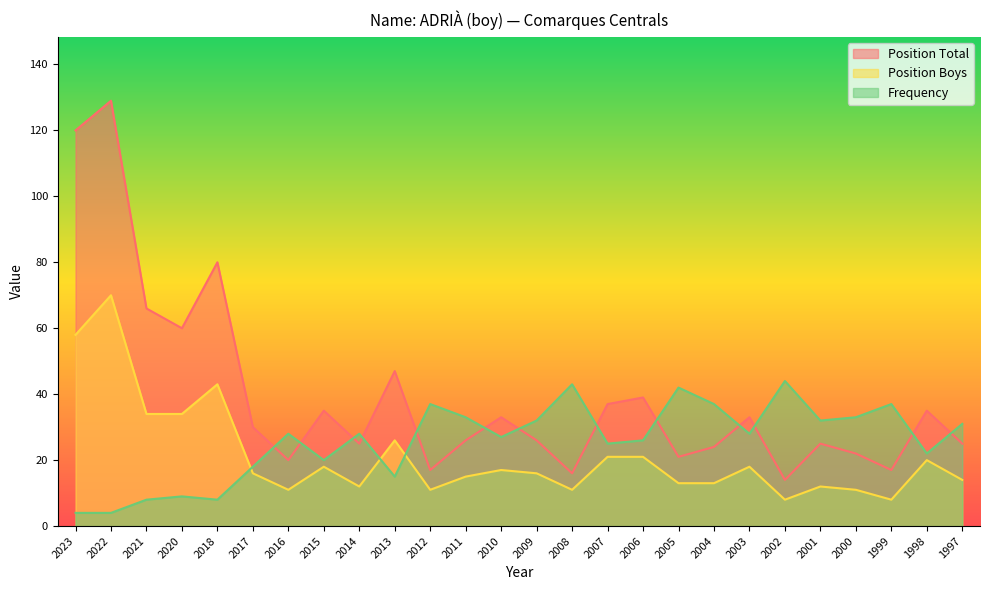

The Position Boys series shows 20 at 1998. True or false?

True